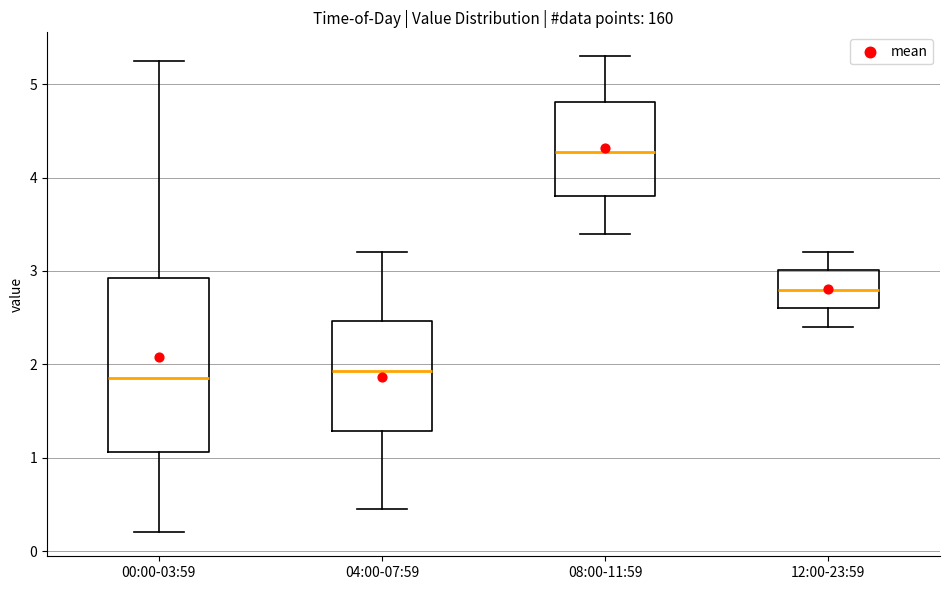

Reading left to right, transcribe this box plot: for each box, give where its median line is, the range the box spans, and where its two whiskers end, as read against the y-axis. The values are not printed on the chart, so give them approximately, as read against the axis.

00:00-03:59: median 1.9, box 1.1 to 2.9, whiskers 0.2 to 5.3
04:00-07:59: median 1.9, box 1.3 to 2.5, whiskers 0.5 to 3.2
08:00-11:59: median 4.3, box 3.8 to 4.8, whiskers 3.4 to 5.3
12:00-23:59: median 2.8, box 2.6 to 3.0, whiskers 2.4 to 3.2